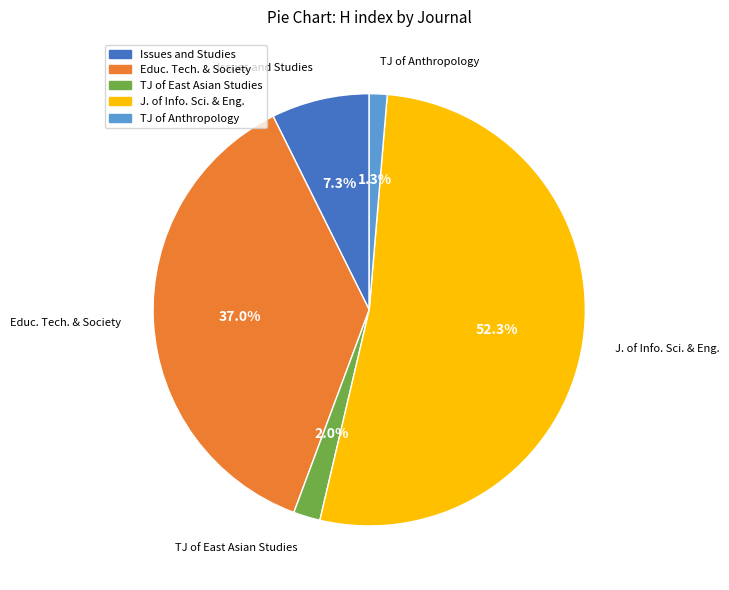

Is there a majority slice in this chart?

Yes